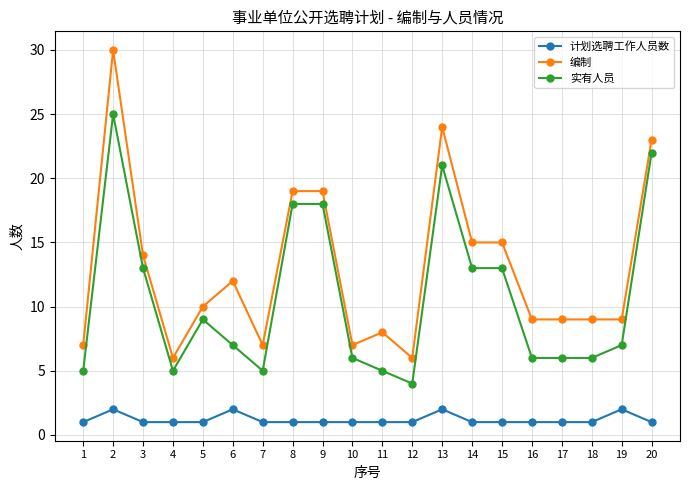

Where is the first local maximum for 编制?

2